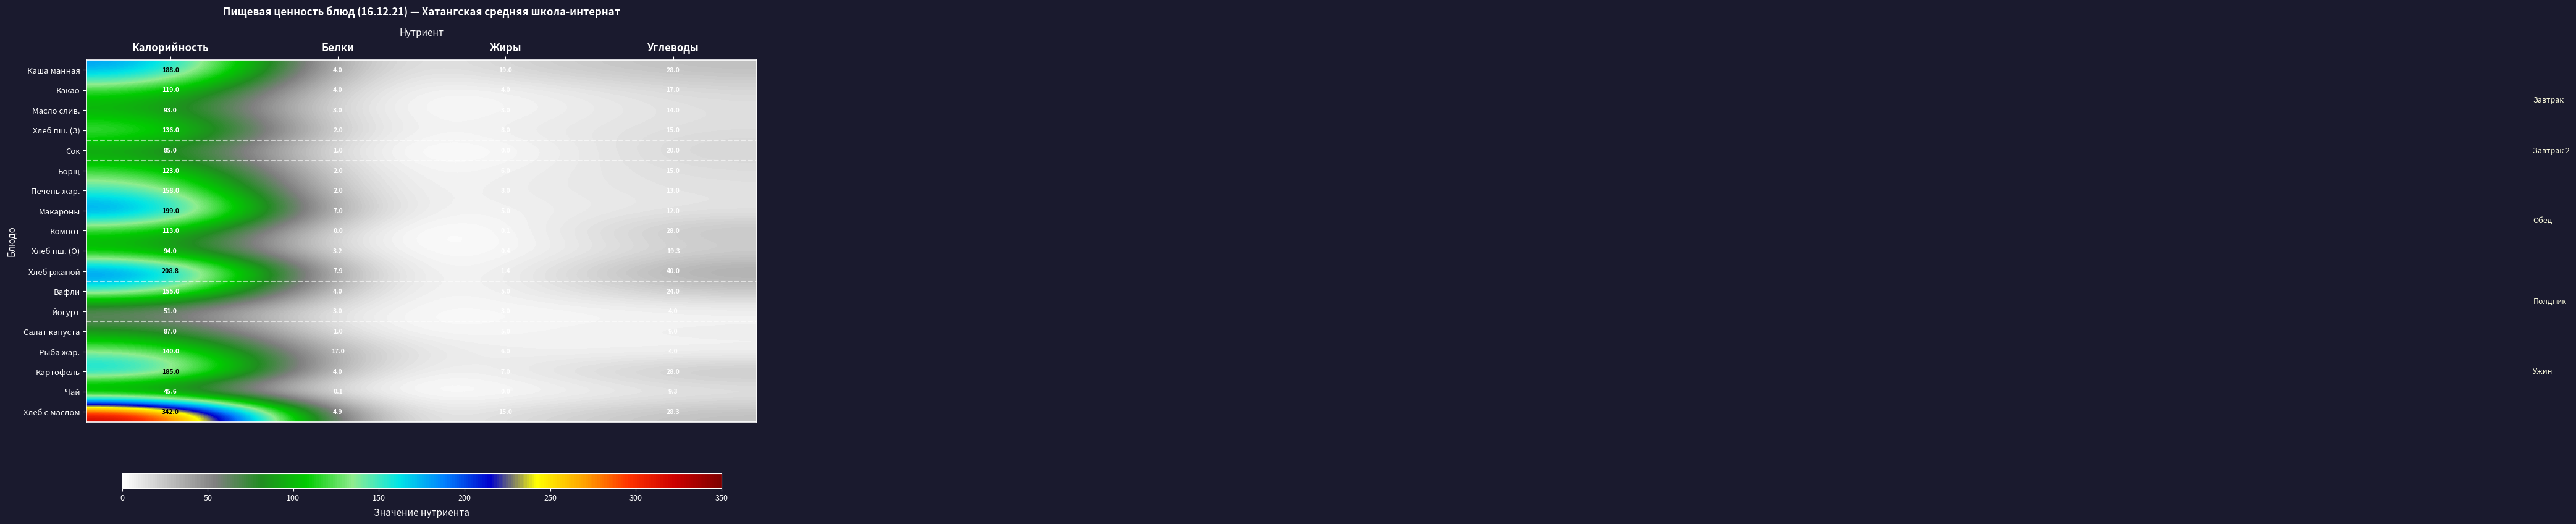

How many data points does each series have?

4